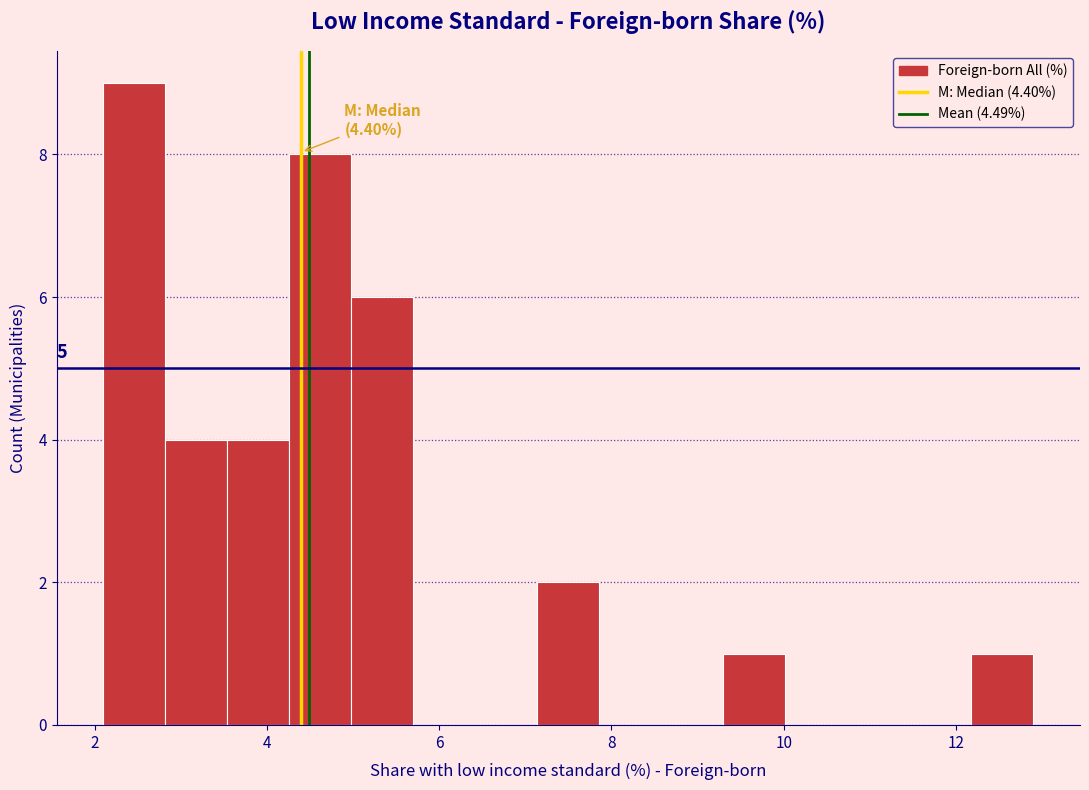

Around what value on the x-axis is the tallest bar? Give the approximate position of its centre, as read against the axis.

2.4